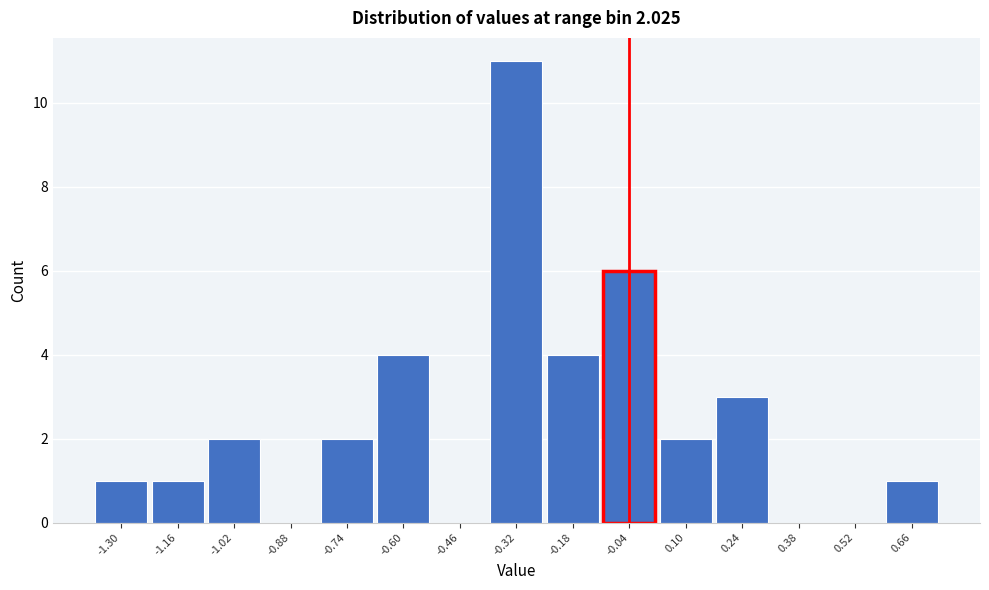

Reading right to left, transcribe all the data shown in this chart.

0.66=1	0.52=0	0.38=0	0.24=3	0.10=2	-0.04=6	-0.18=4	-0.32=11	-0.46=0	-0.60=4	-0.74=2	-0.88=0	-1.02=2	-1.16=1	-1.30=1